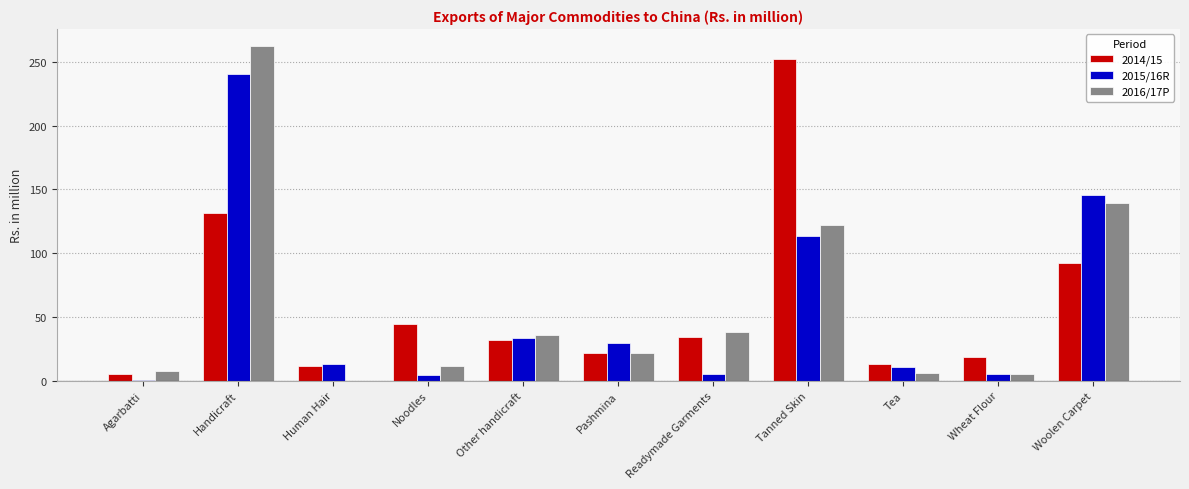

How many values in the 2015/16R series exceed 13?

6